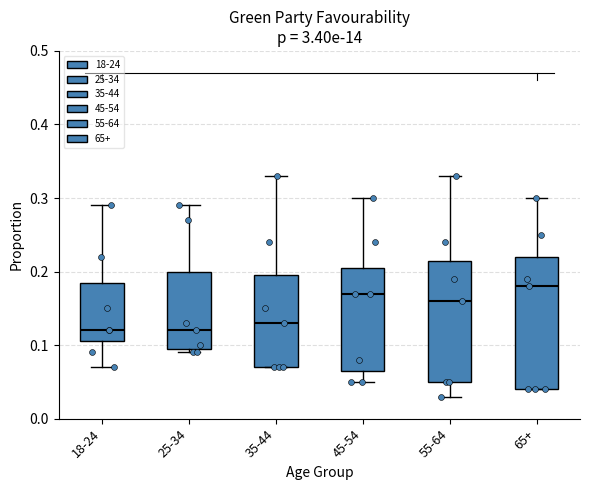

Reading left to right, read every box against the y-axis: the position of its median line, the range the box covers, and the ends of its whiskers. The values are not printed on the chart, so give them approximately, as read against the axis.

18-24: median 0.12, box 0.11 to 0.19, whiskers 0.07 to 0.29
25-34: median 0.12, box 0.10 to 0.20, whiskers 0.09 to 0.29
35-44: median 0.13, box 0.07 to 0.20, whiskers 0.07 to 0.33
45-54: median 0.17, box 0.07 to 0.21, whiskers 0.05 to 0.30
55-64: median 0.16, box 0.05 to 0.22, whiskers 0.03 to 0.33
65+: median 0.18, box 0.04 to 0.22, whiskers 0.04 to 0.30